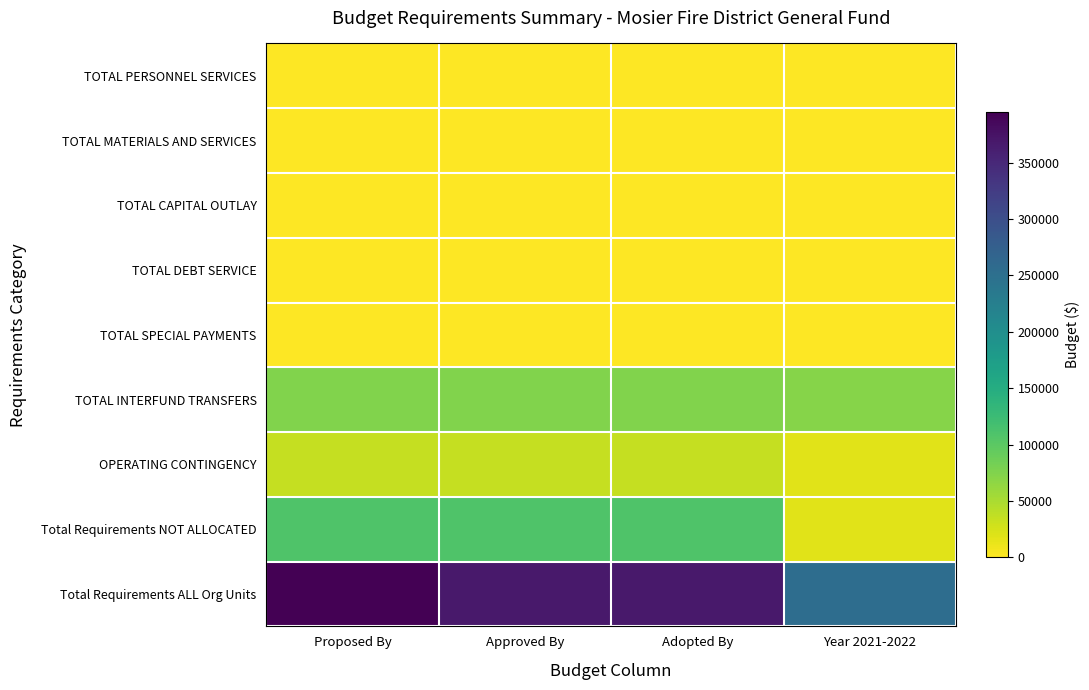

At which category is the sum across all series the highest?

Proposed By